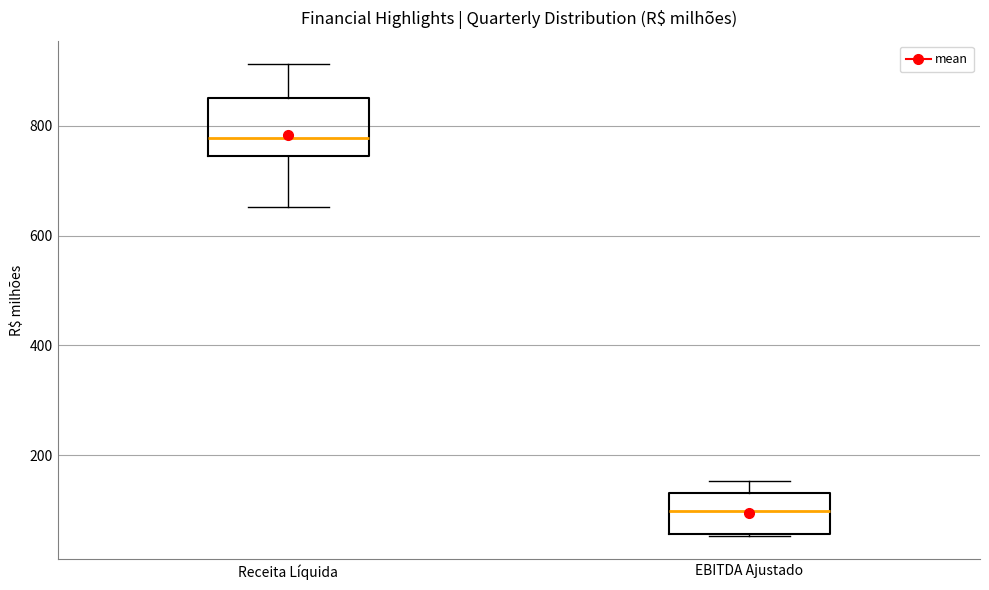

Where does the upper whisker of the box for Receita Líquida end on the y-axis? The values are not printed on the chart, so give them approximately, as read against the axis.

920